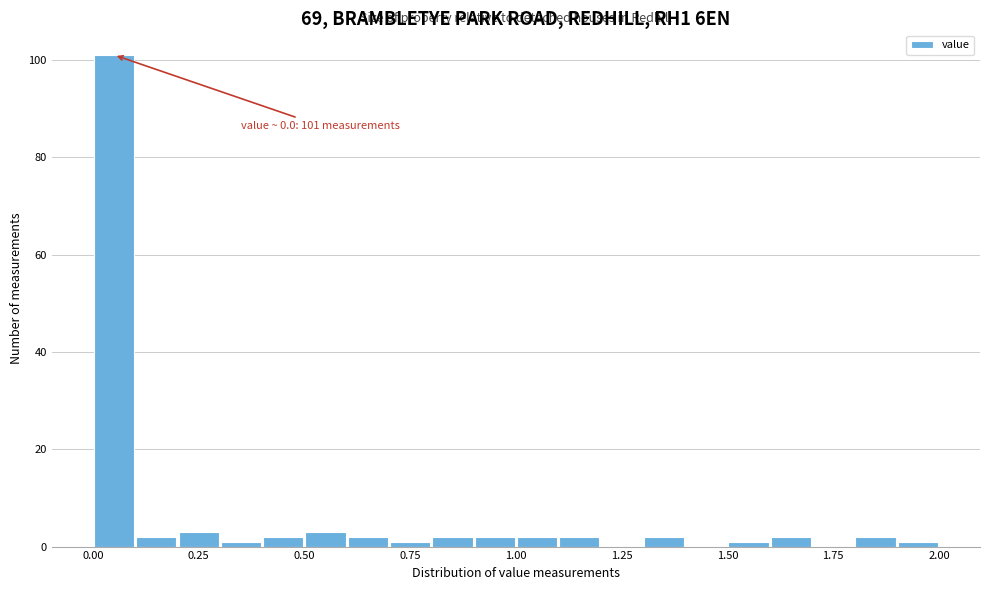

Around what value on the x-axis is the tallest bar? Give the approximate position of its centre, as read against the axis.

0.05